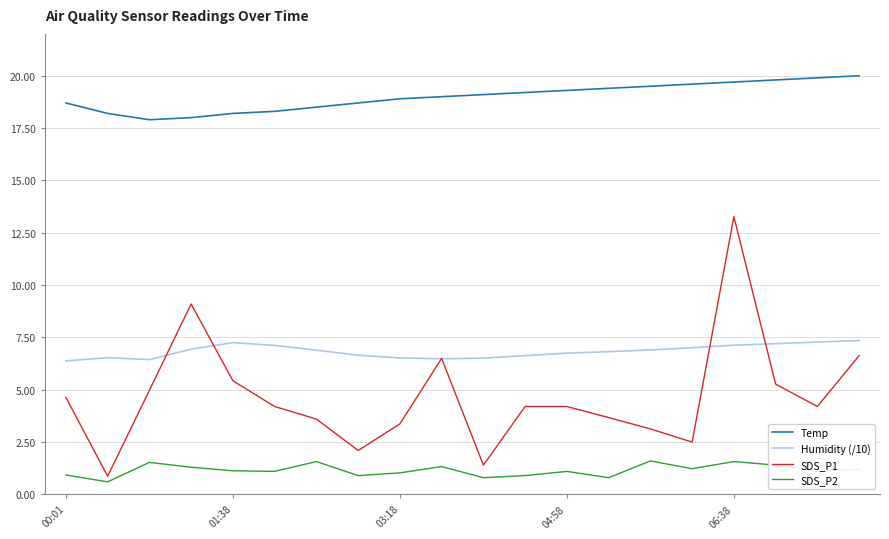

List the series in order of their peak value, highest first.

Temp, SDS_P1, Humidity (/10), SDS_P2